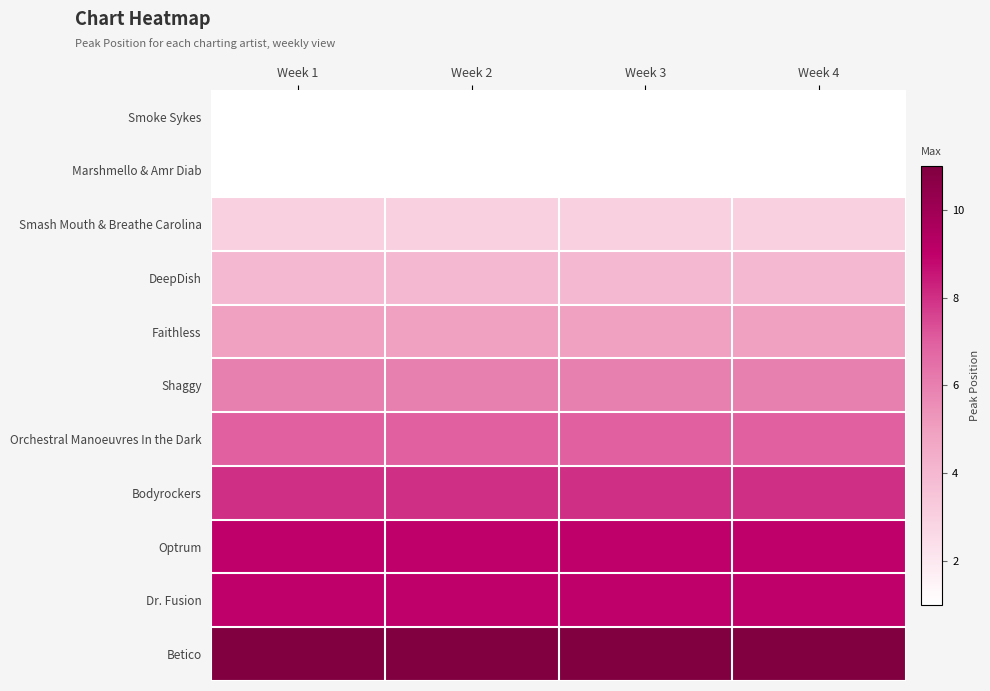

At how many categories does at least one series exceed 5?

4